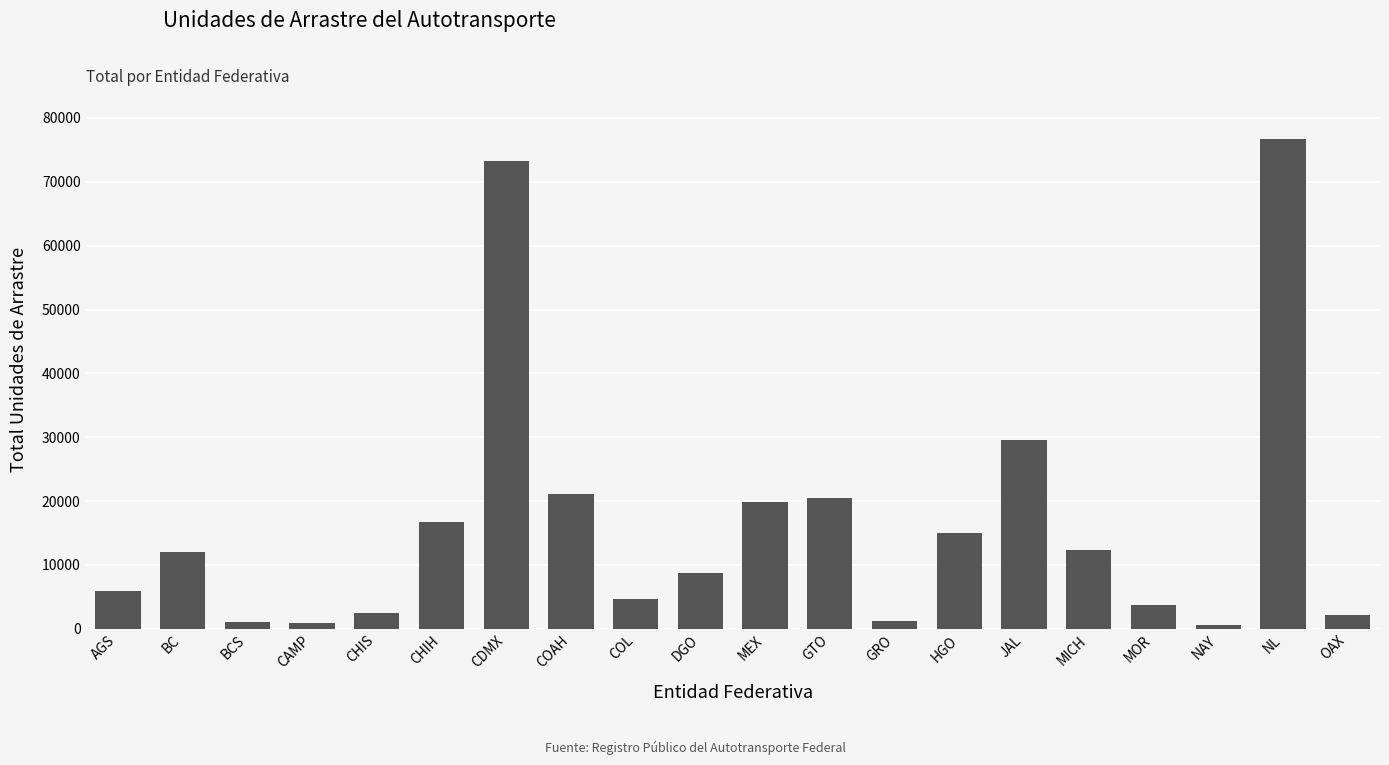

The chart shows a value of 73288 at CDMX. True or false?

True